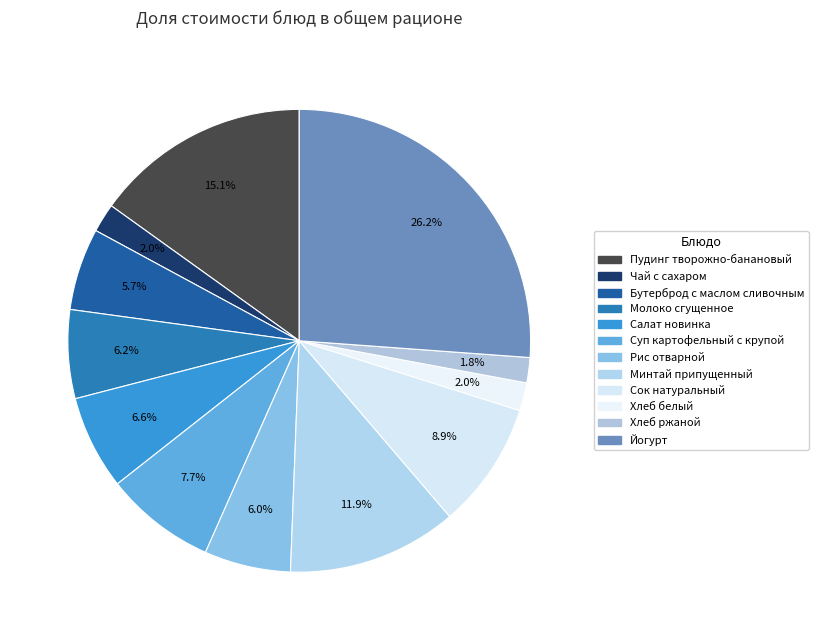

To the nearest percent, what percentage of the pie is Чай с сахаром?

2%